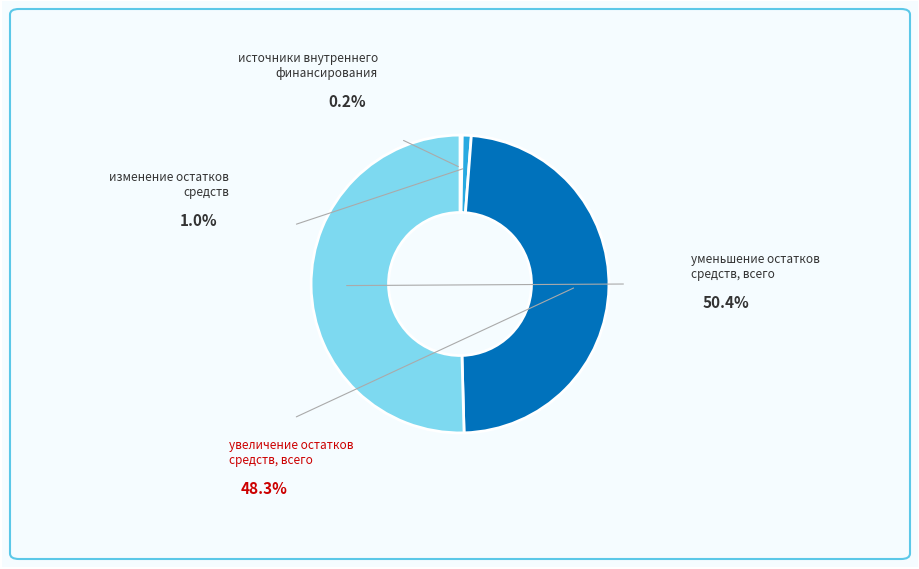

Which slice is the largest?

уменьшение остатков средств, всего